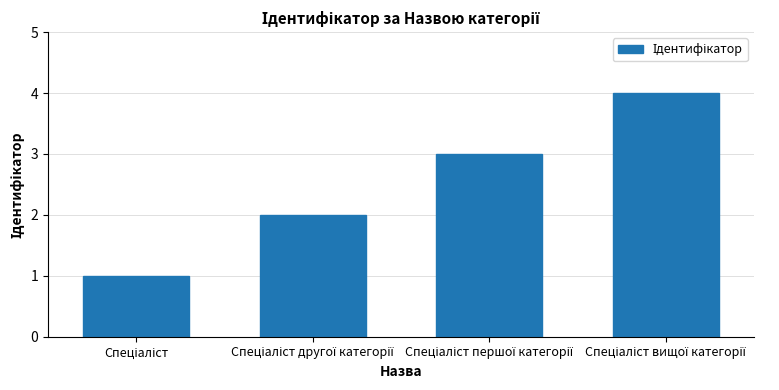

What is the maximum value shown in the chart?

4